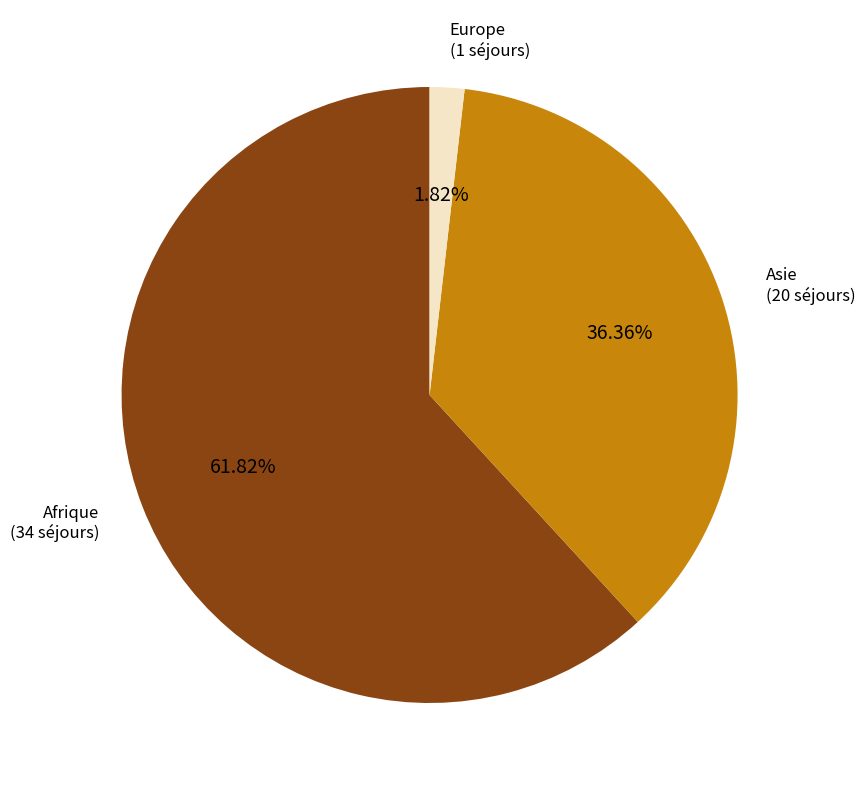

Is there a majority slice in this chart?

Yes